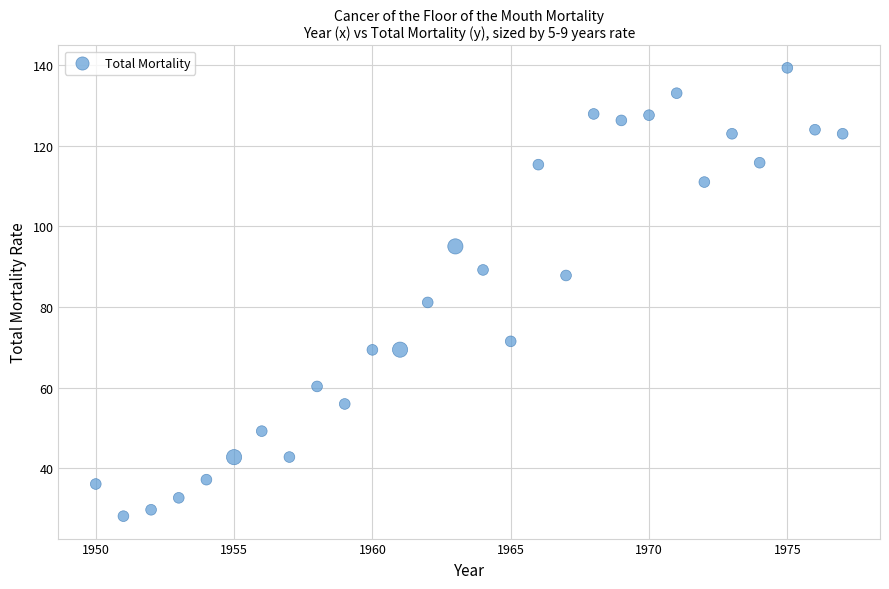

What is the range of X values (max minus min)?

27.0